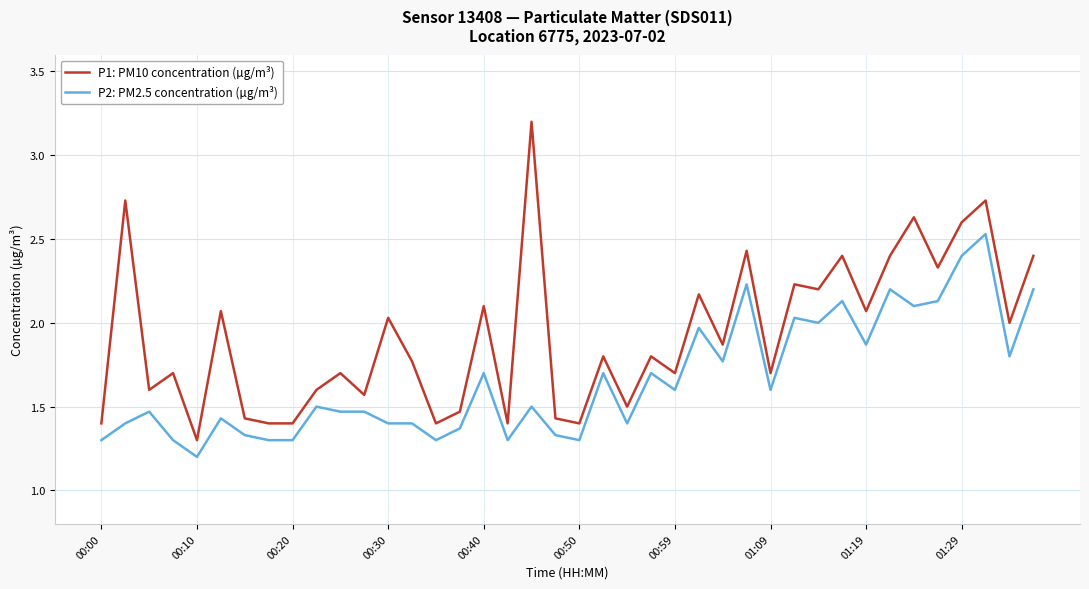

Which series has the largest total across all categories?

P1: PM10 concentration (µg/m³)